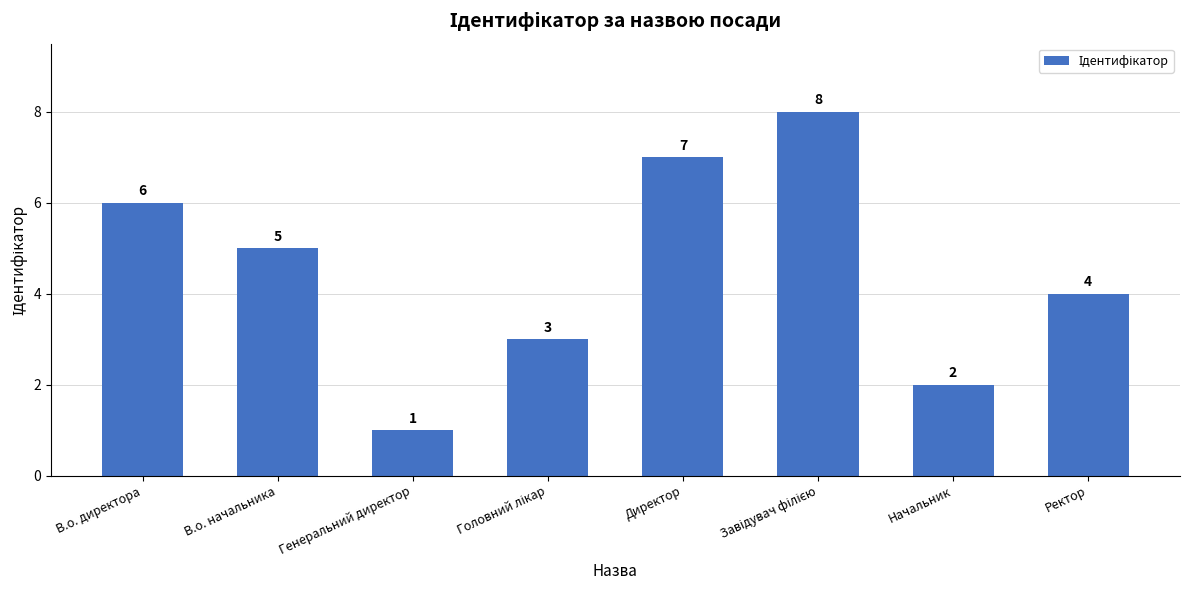

What is the difference between the second highest and second lowest values?

5